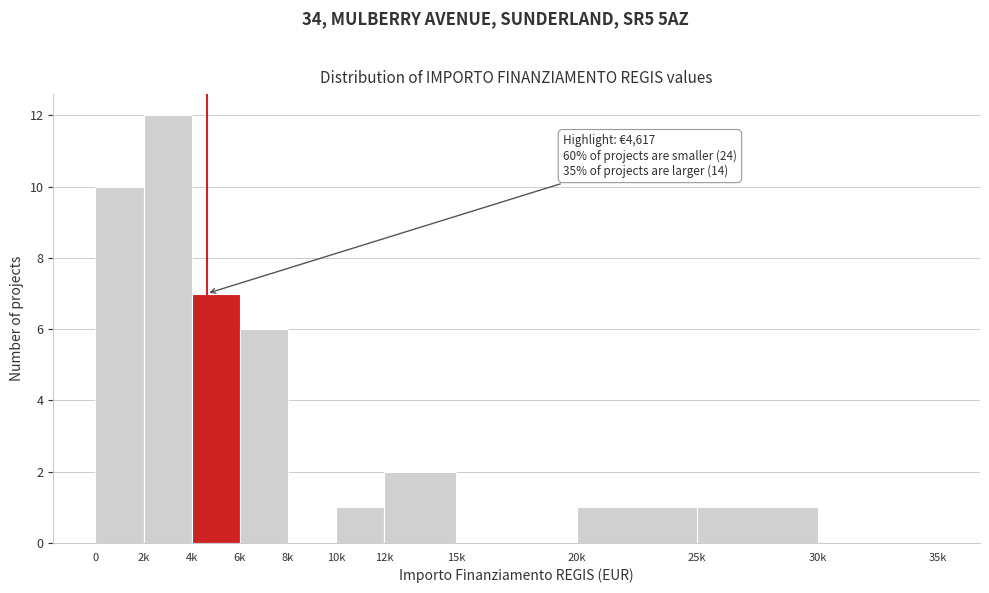

Reading left to right, transcribe all the data shown in this chart.

0=10	2k=12	4k=7	6k=6	8k=0	10k=1	12k=2	15k=0	20k=1	25k=1	30k=0